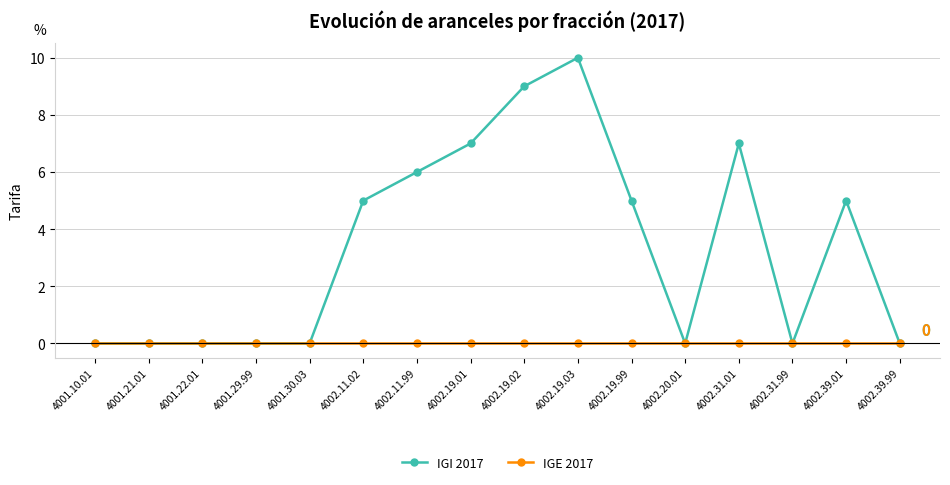

What is the label of the 16th point from the right?

4001.10.01